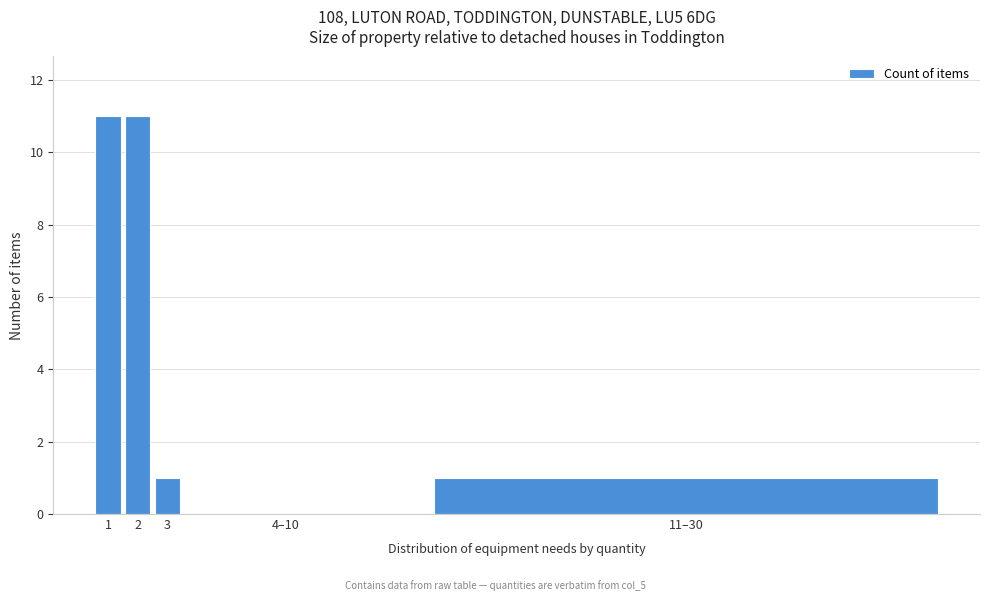

Reading left to right, list all the values displayed in this chart.

1=11	2=11	3=1	4–10=0	11–30=1